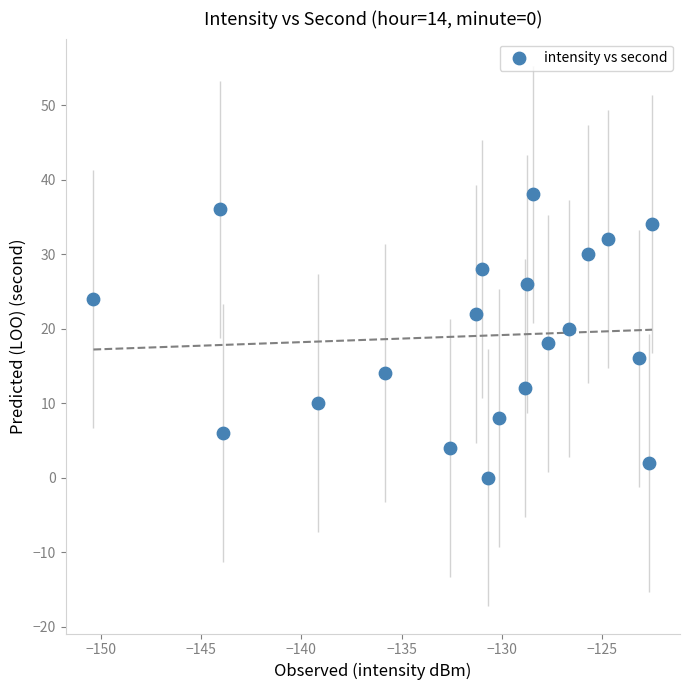

What is the range of Y values (max minus min)?

38